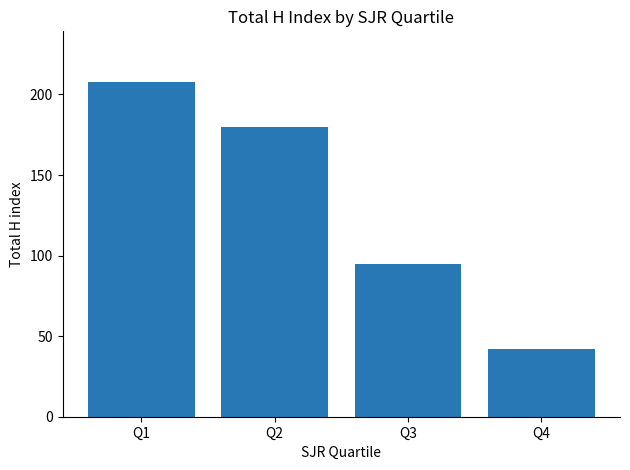

Count the values in the range 95 to 208.

3